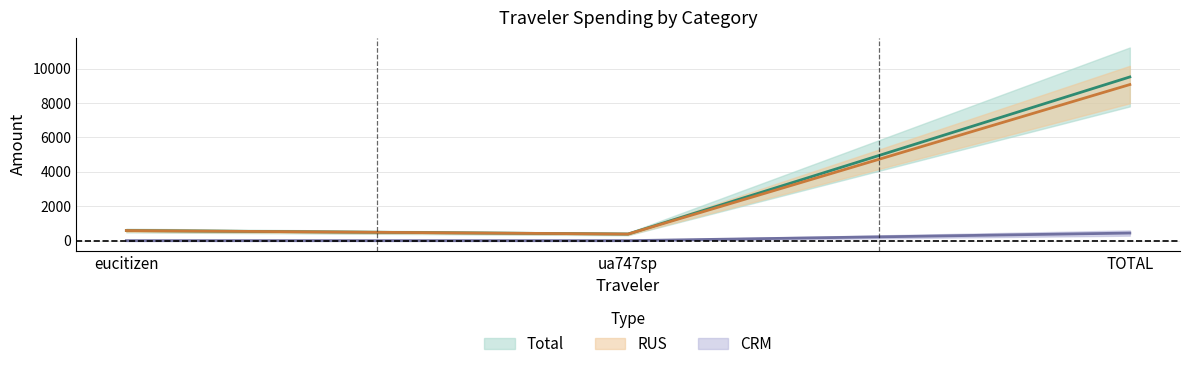

The RUS series shows 613.7 at ua747sp. True or false?

False